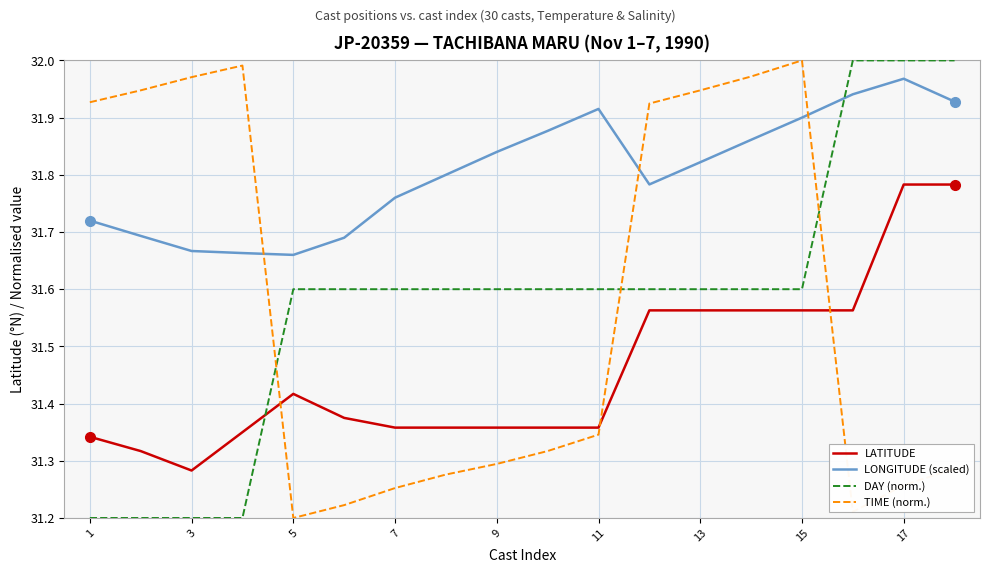

What is the sum of all LONGITUDE (scaled) values?

572.5